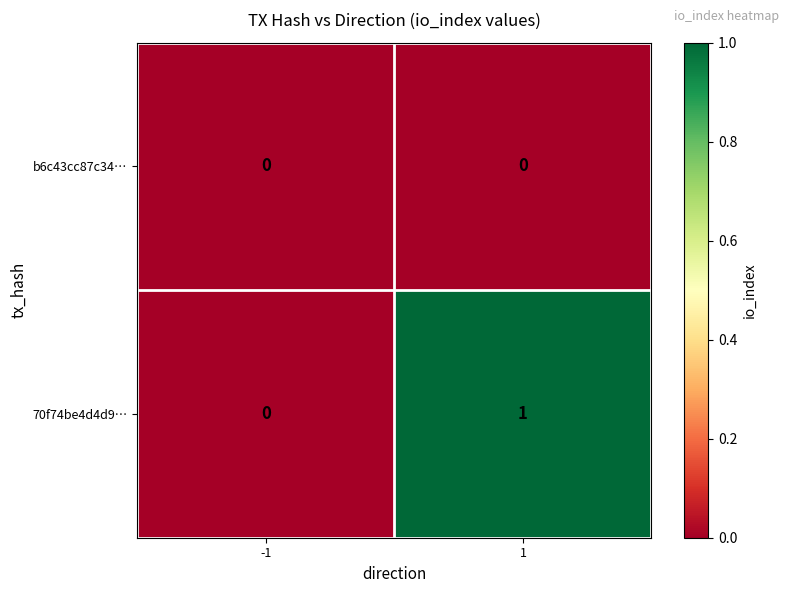

Which series changed the most between -1 and 1?

70f74be4d4d9…